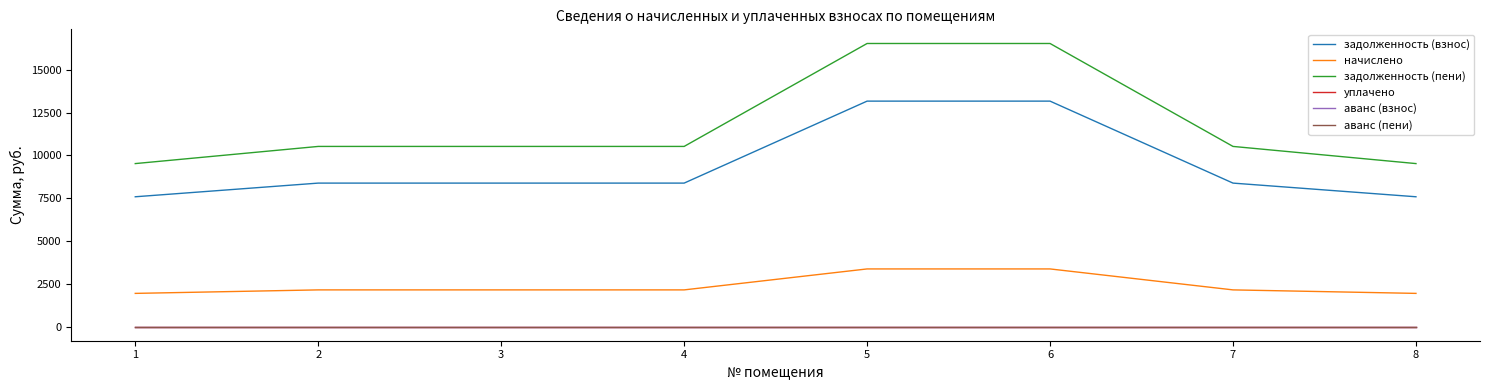

At how many categories does at least one series exceed 8070?

8